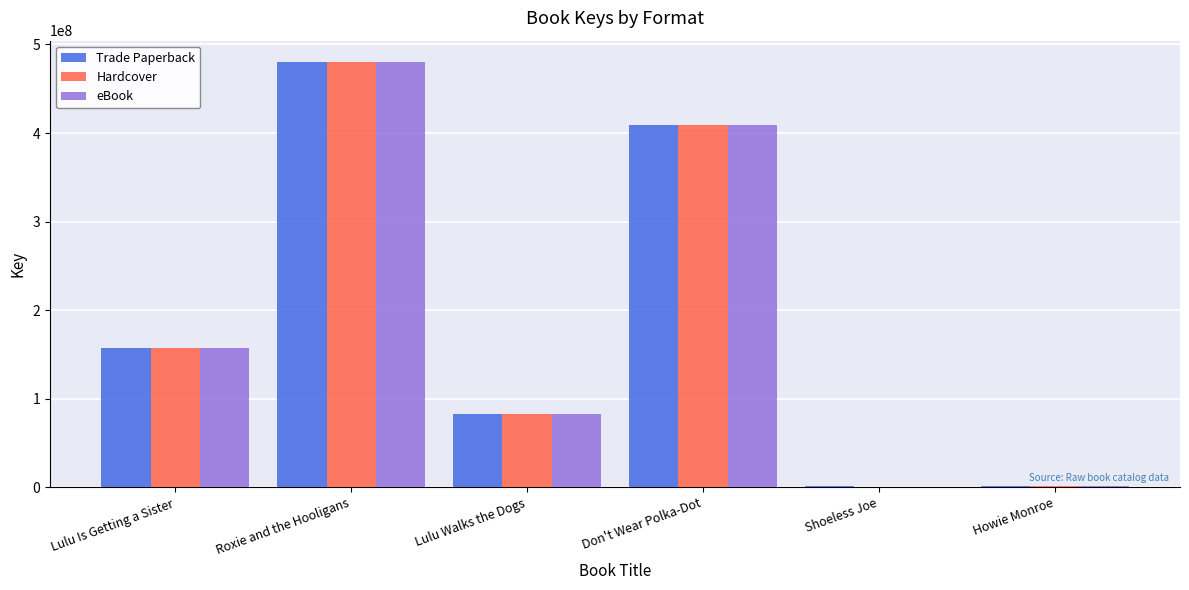

Is the value of Hardcover at Don't Wear Polka-Dot greater than the value of eBook at Howie Monroe?

Yes